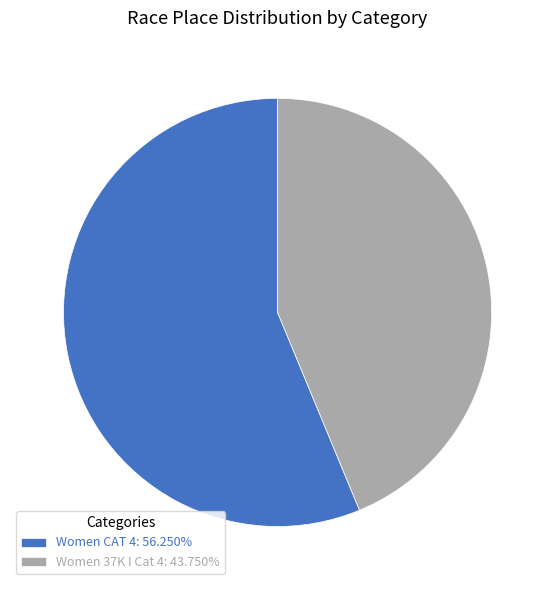

Approximately how many times larger is the value at Women 37K I Cat 4: 43.750% compared to Women CAT 4: 56.250%?

0.8